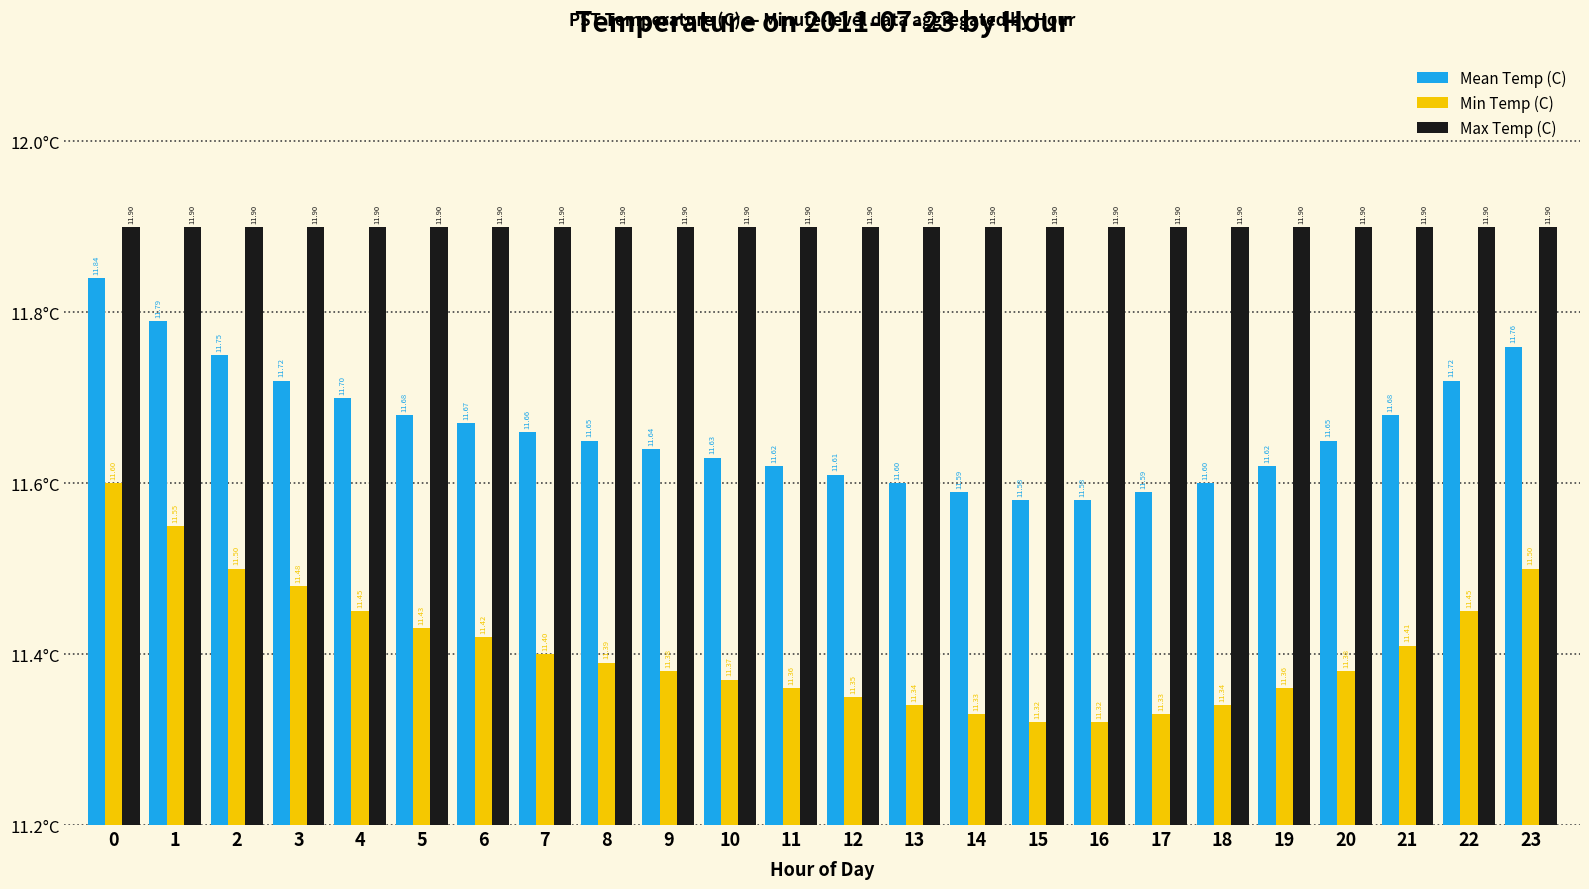

How many series are shown in this chart?

3